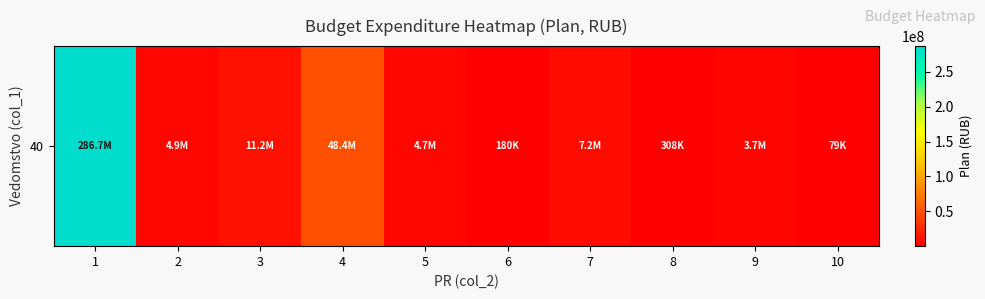

Which category has the highest value across all series?

1